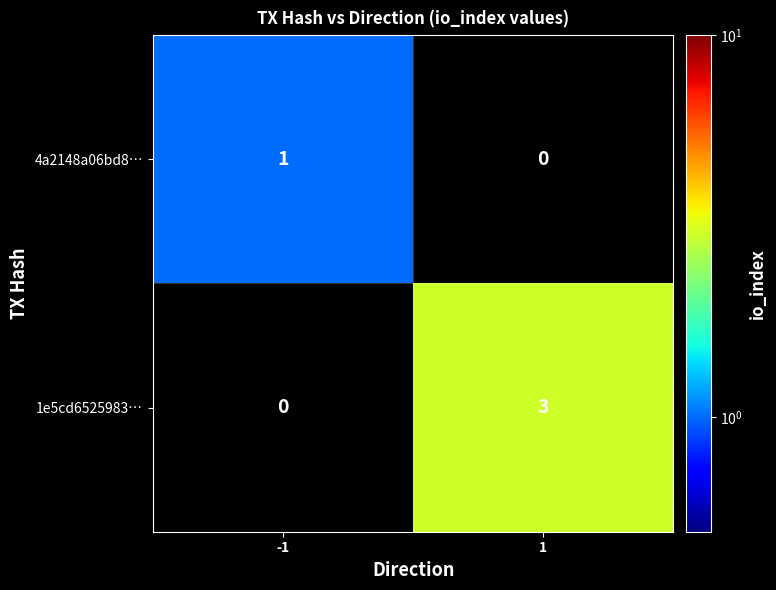

The 1e5cd6525983… series shows 1 at 1. True or false?

False